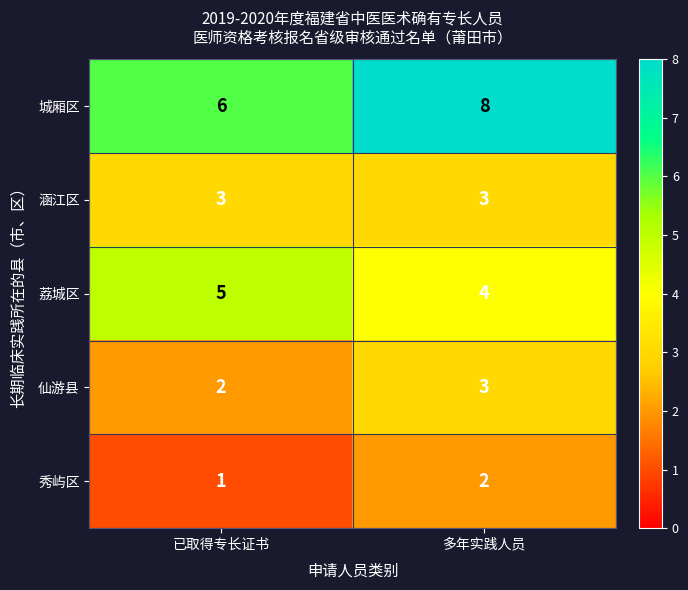

Which series has the largest total across all categories?

城厢区